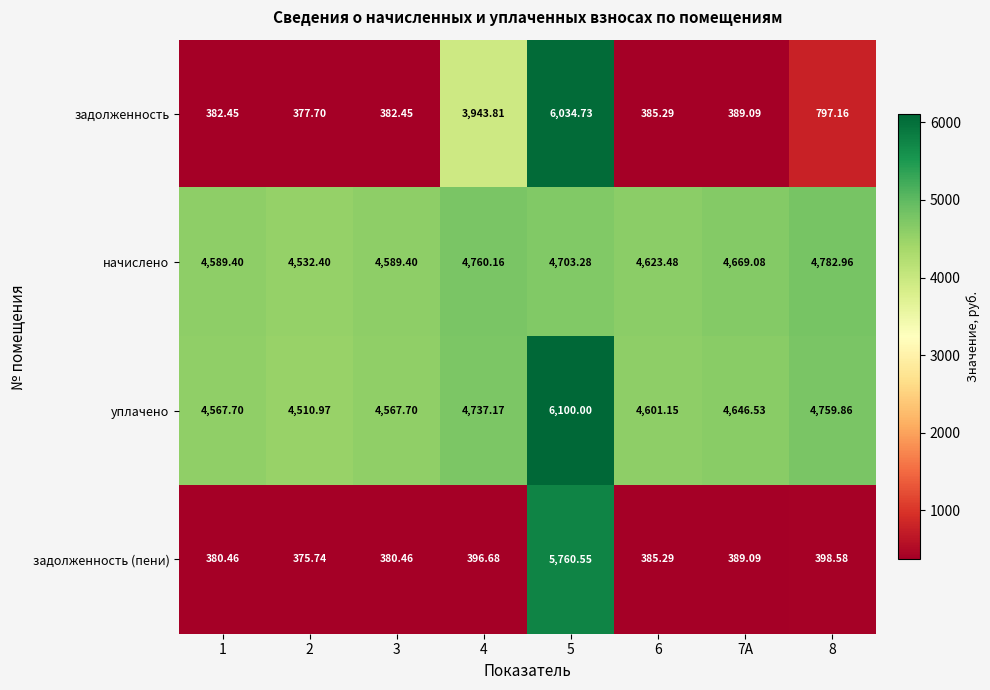

Rank the series by their maximum value, from highest to lowest.

уплачено, задолженность, задолженность (пени), начислено